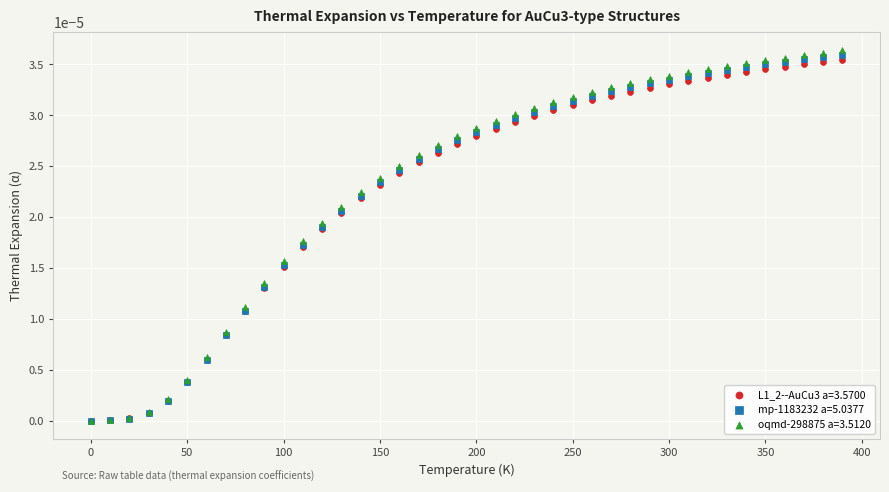

Which series reaches the maximum Y coordinate?

oqmd-298875 a=3.5120